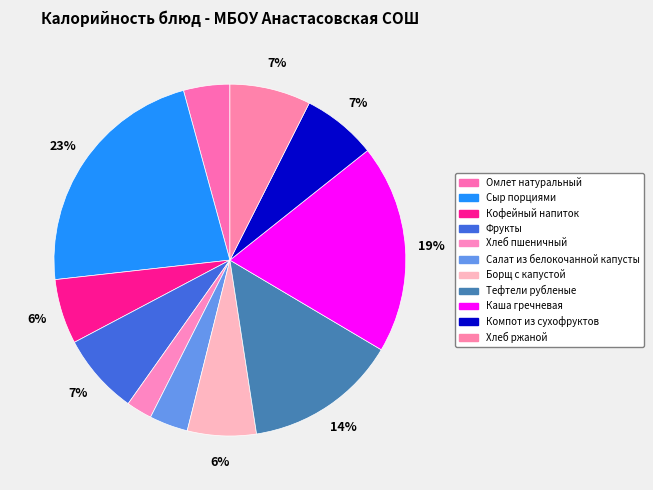

To the nearest percent, what portion does Хлеб пшеничный represent?

2%